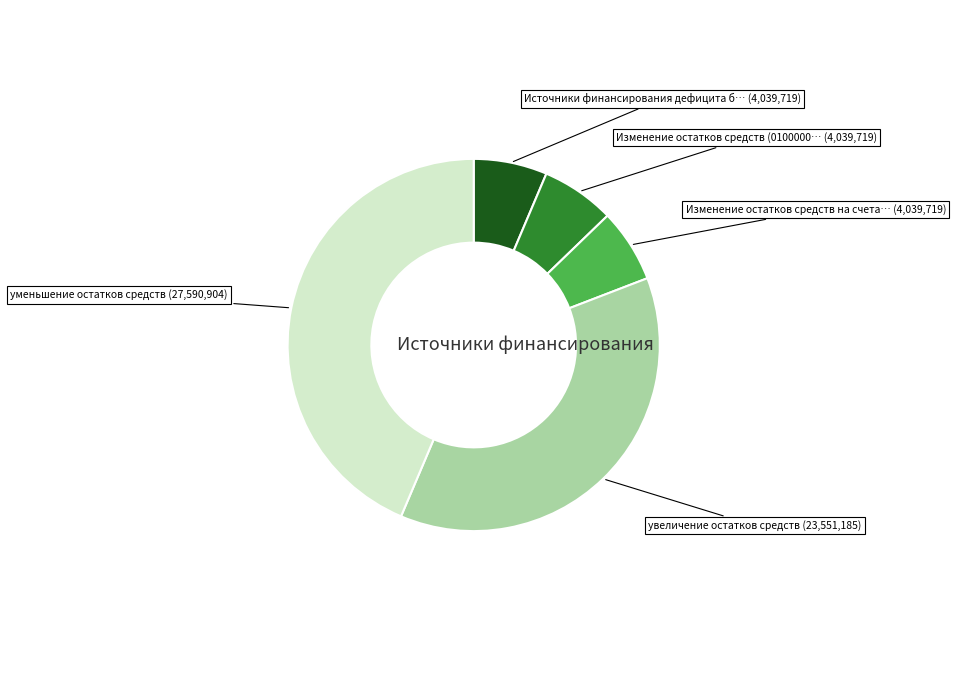

Is there a majority slice in this chart?

No